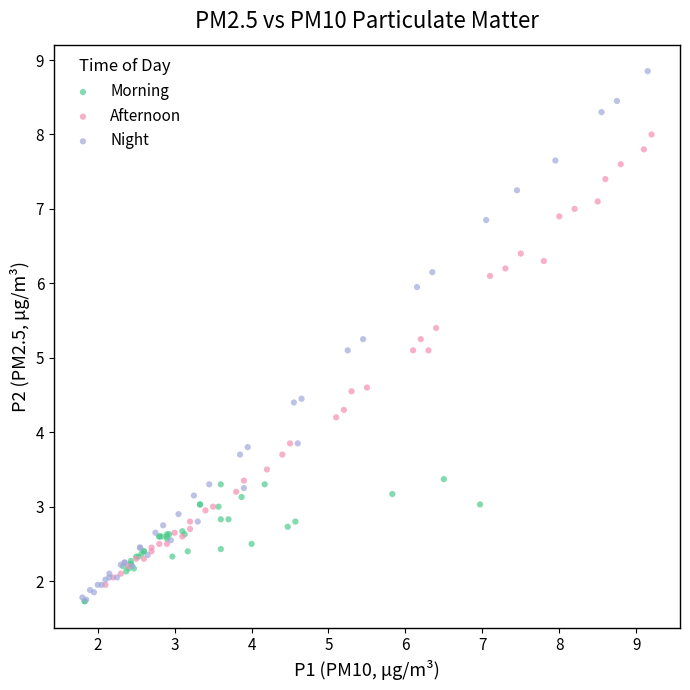

Which series reaches the maximum Y coordinate?

Night